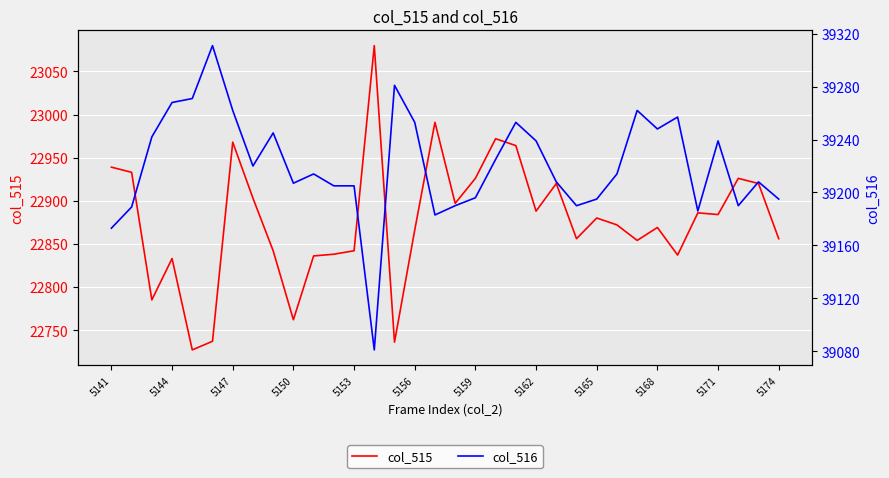

What is the highest value of the col_515 series?

23080